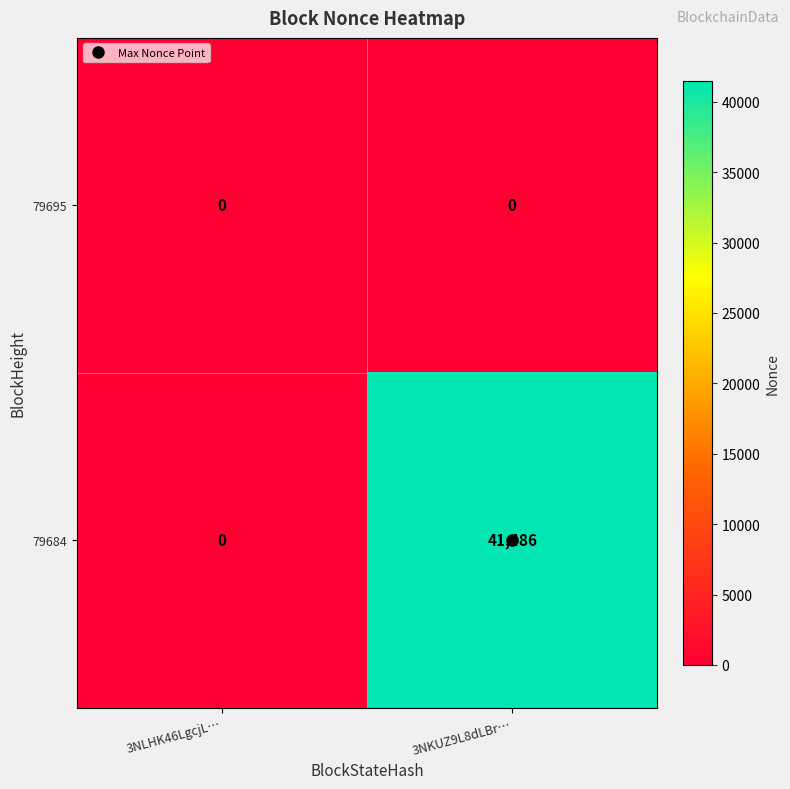

What is the difference between the 79684 values at 3NLHK46LgcjL… and 3NKUZ9L8dLBr…?

41486